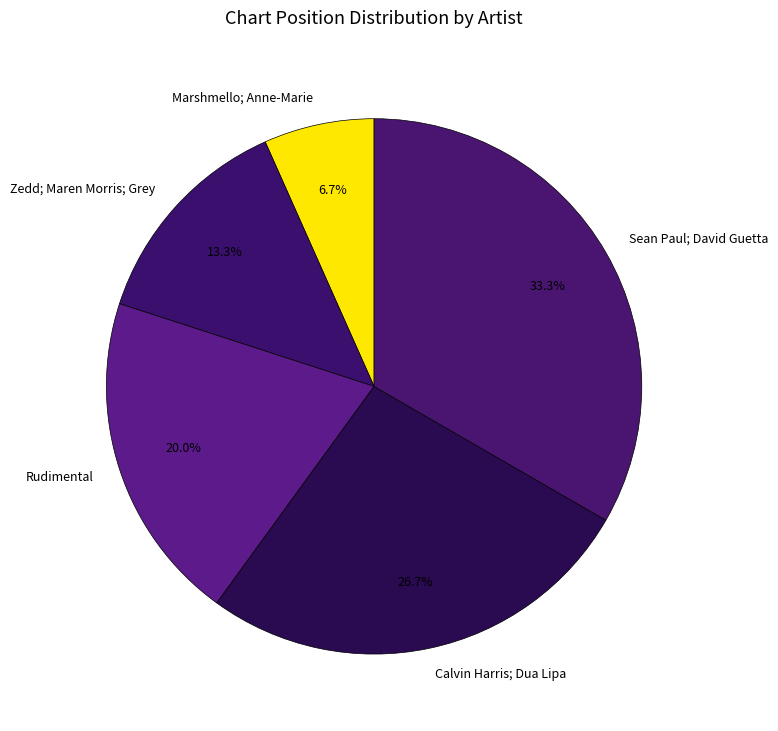

Rank the categories by value from lowest to highest.

Marshmello; Anne-Marie, Zedd; Maren Morris; Grey, Rudimental, Calvin Harris; Dua Lipa, Sean Paul; David Guetta